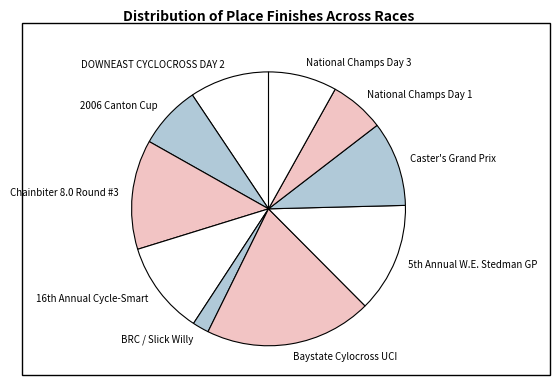

Which category has the smallest portion of the pie?

BRC / Slick Willy